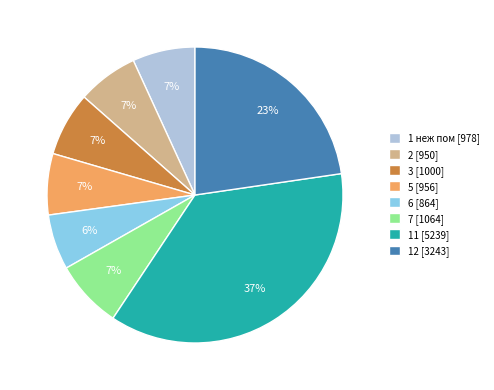

Is there any slice that represents more than half of the pie?

No